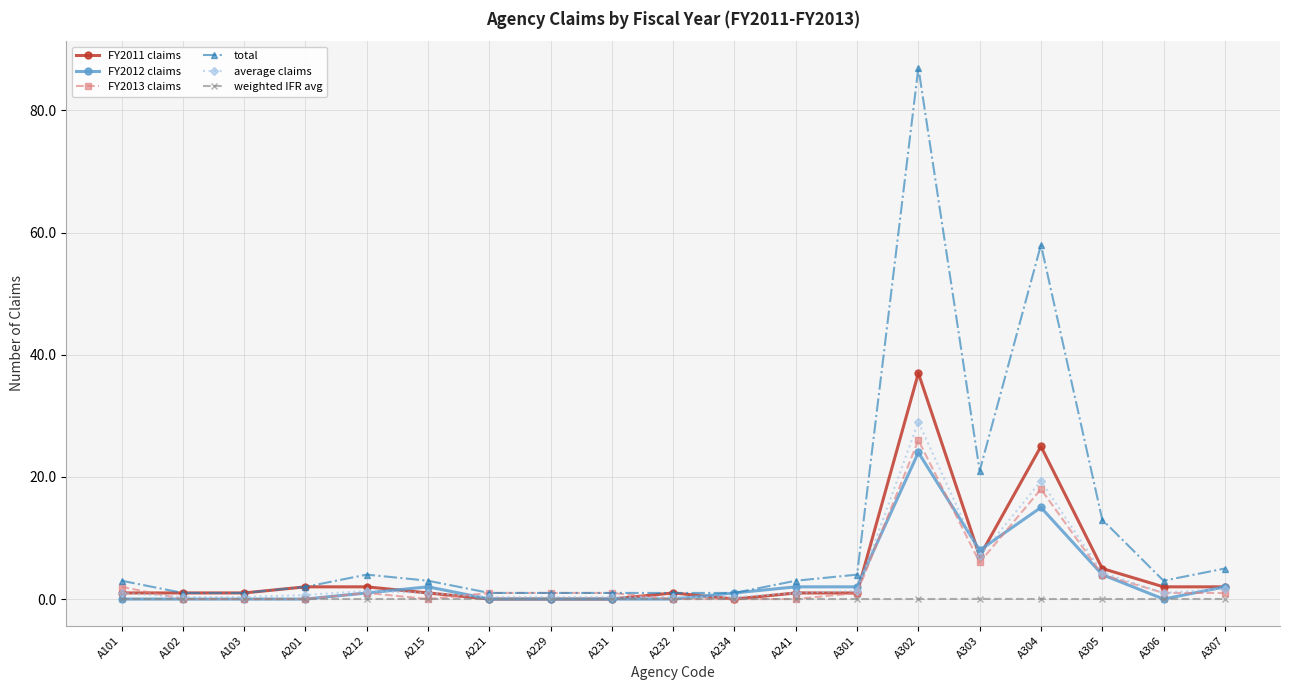

True or false: FY2011 claims has more than 2 interior local peaks.

True